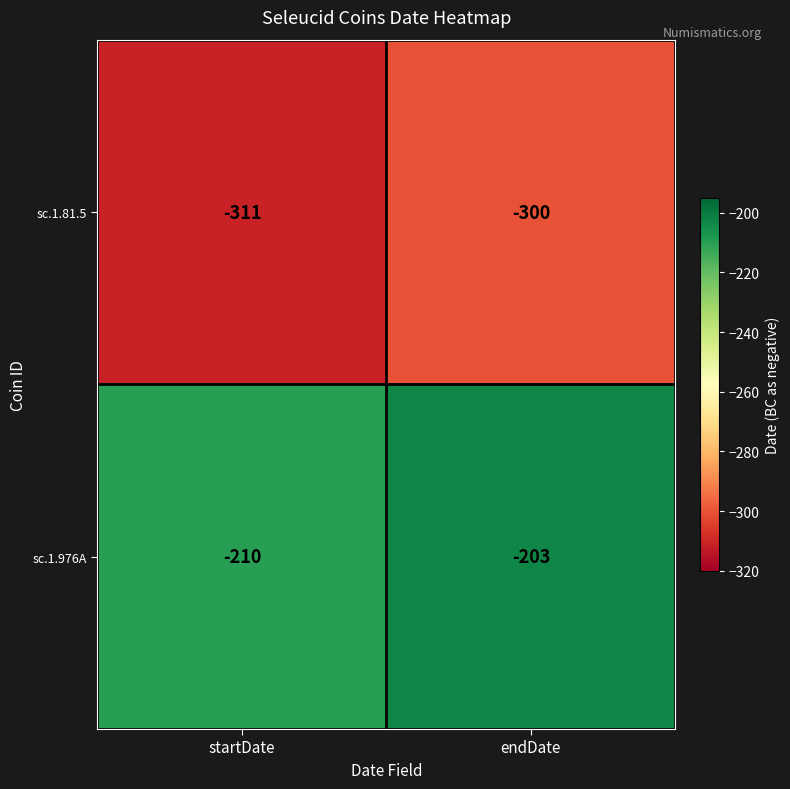

What is the spread (max minus min) of values at startDate?

101